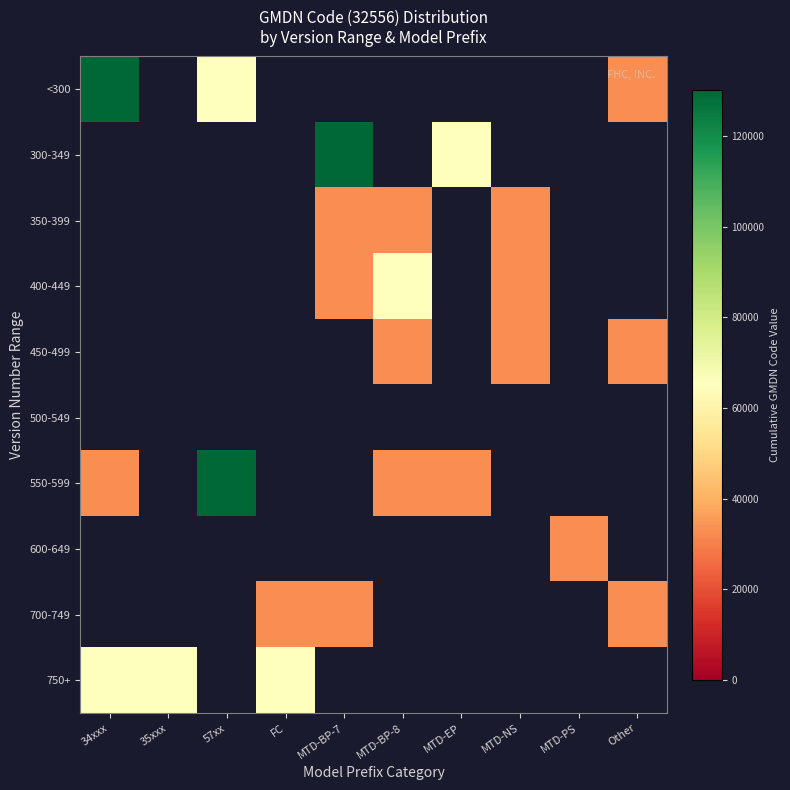

How many positive values does the 350-399 series have?

3